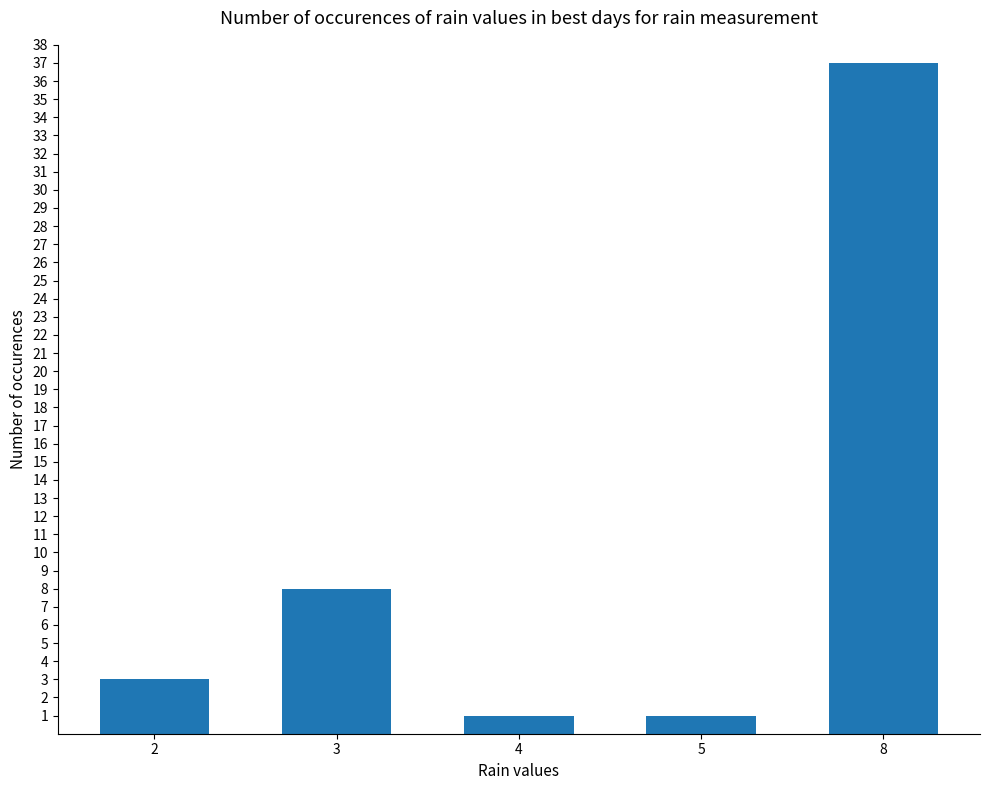

Count the number of categories in the chart.

5